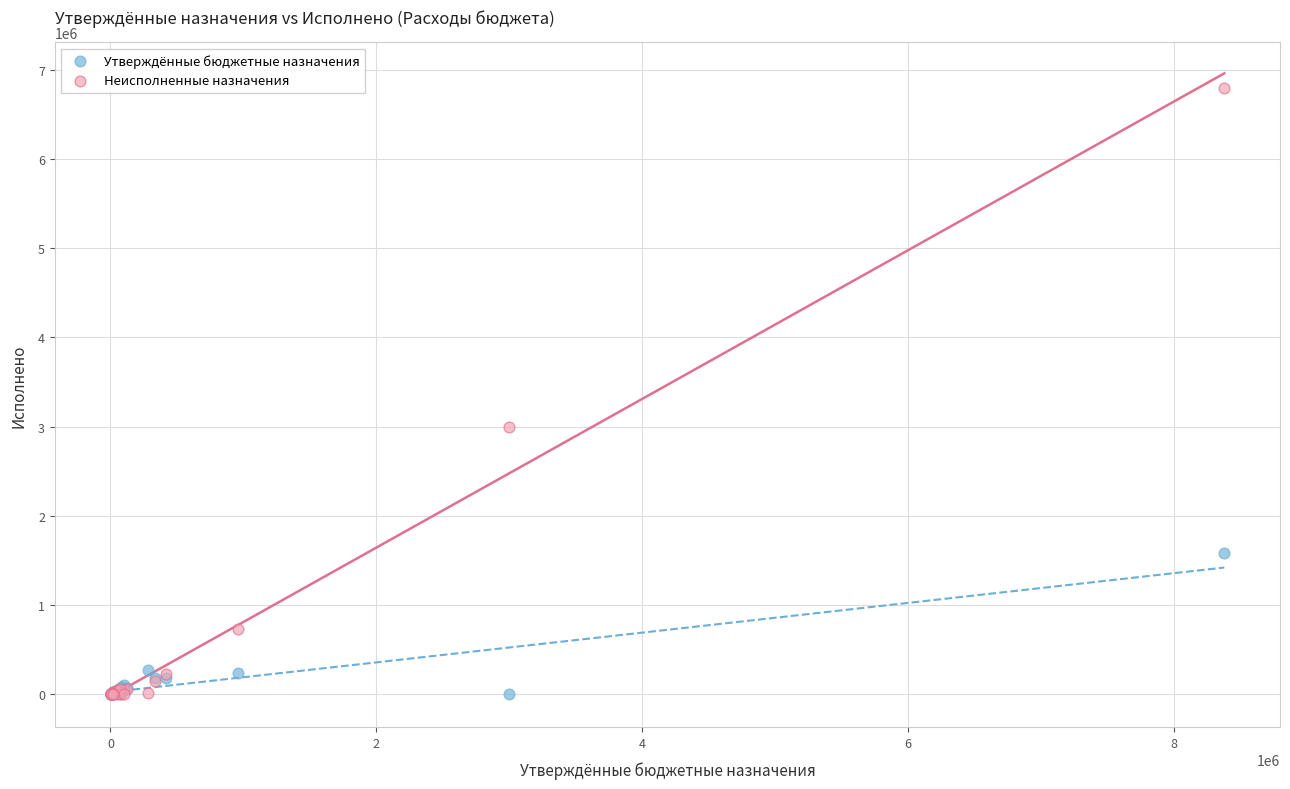

In the Неисполненные назначения series, what Y value is closest to 3397238?

3000000.0